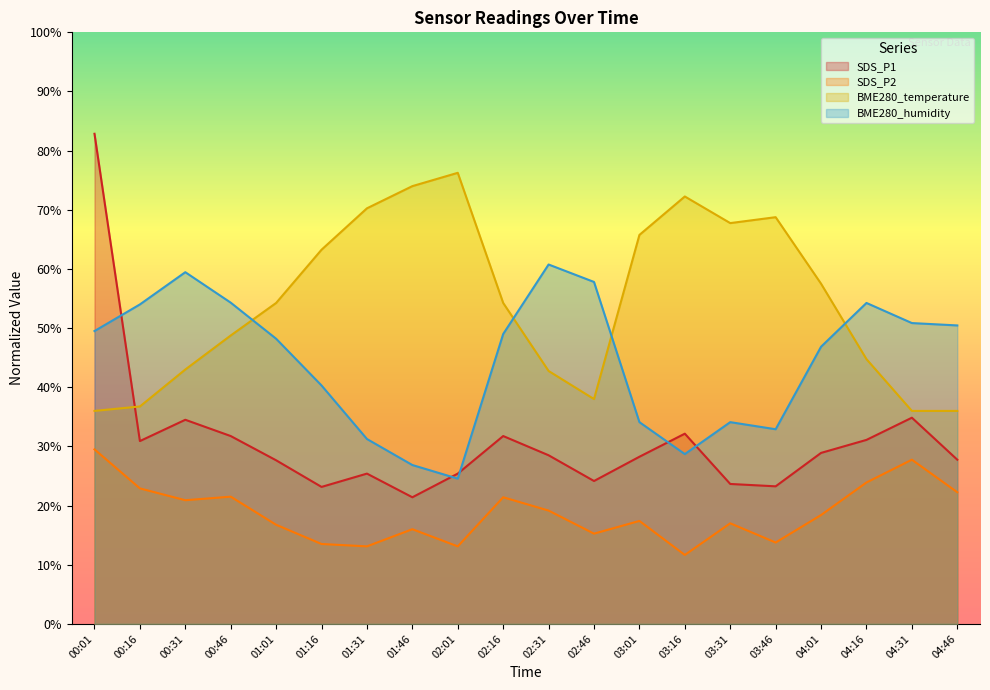

What is the sum of all SDS_P2 values?

375.1